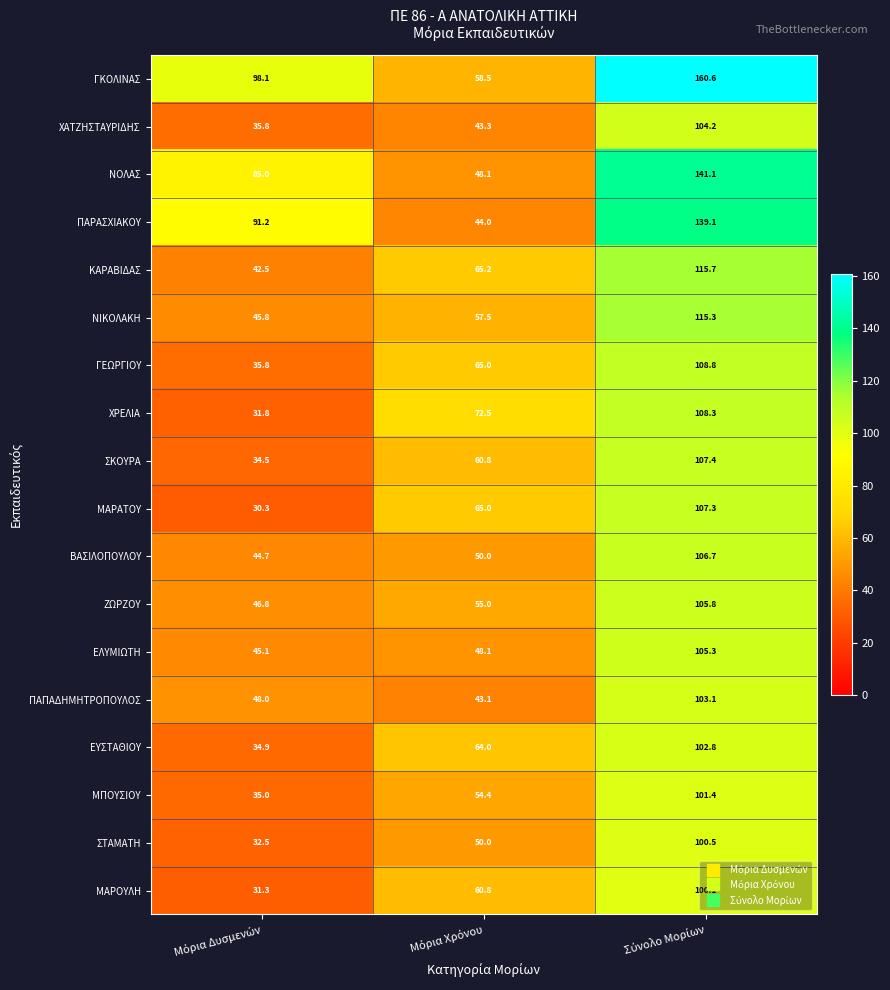

What is the average value of the ΓΚΟΛΙΝΑΣ series?

105.7